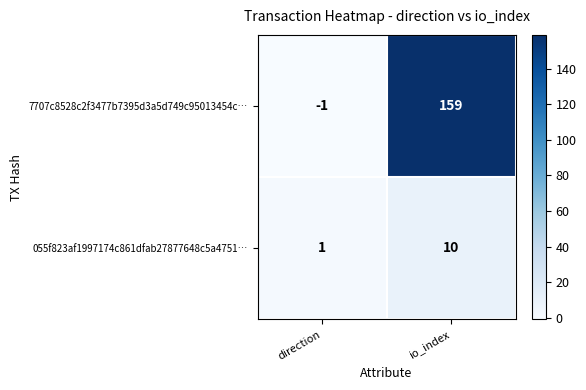

At which category is the sum across all series the highest?

io_index